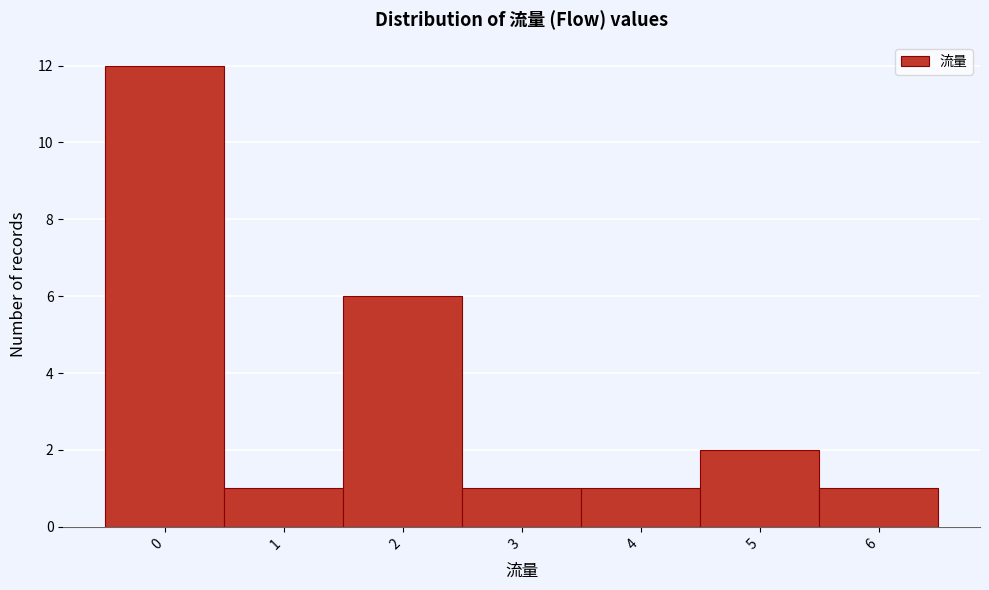

How tall is the bar that spans 1.5 to 2.5 on the x-axis? The values are not printed on the chart, so give them approximately, as read against the axis.

6